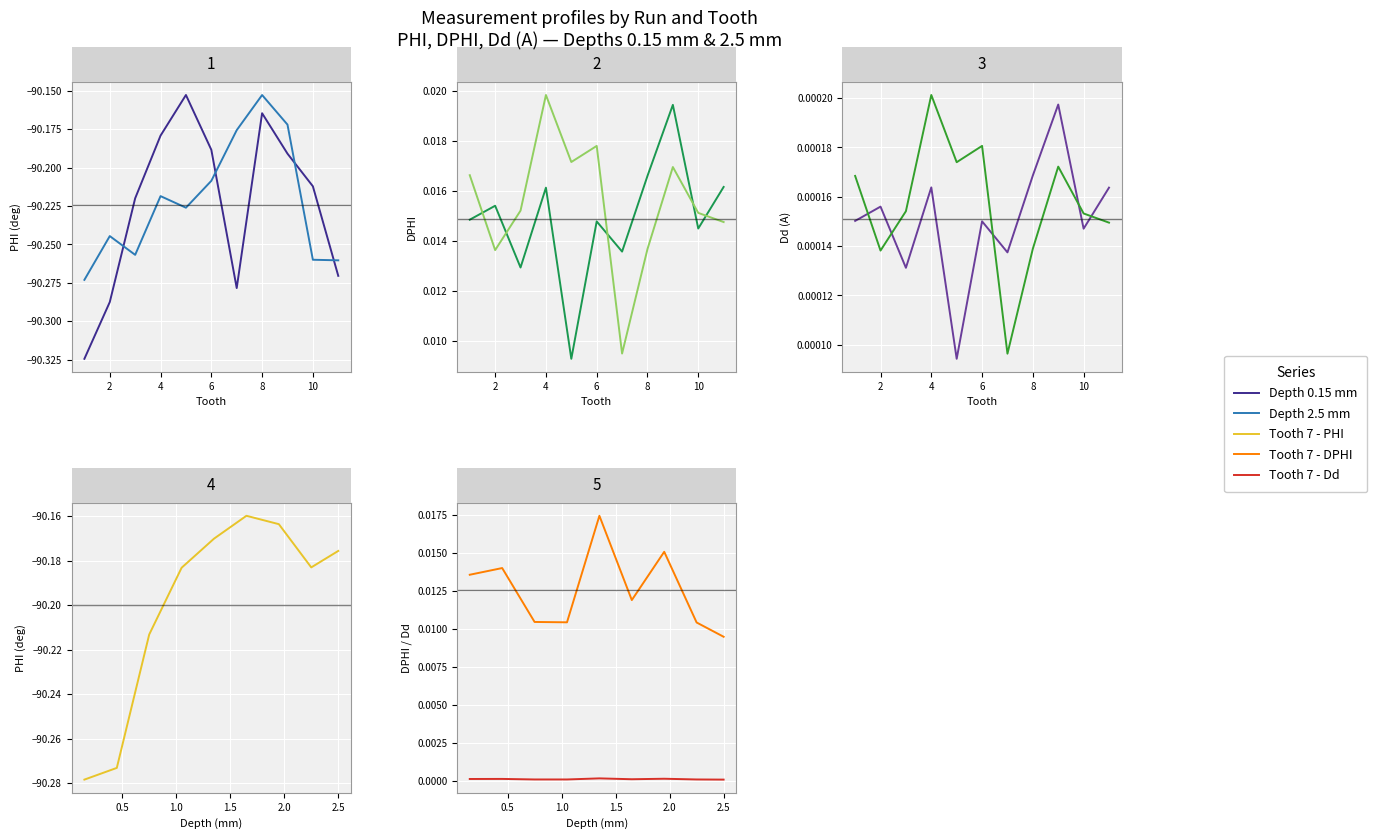

What is the spread (max minus min) of values at 2?

90.3